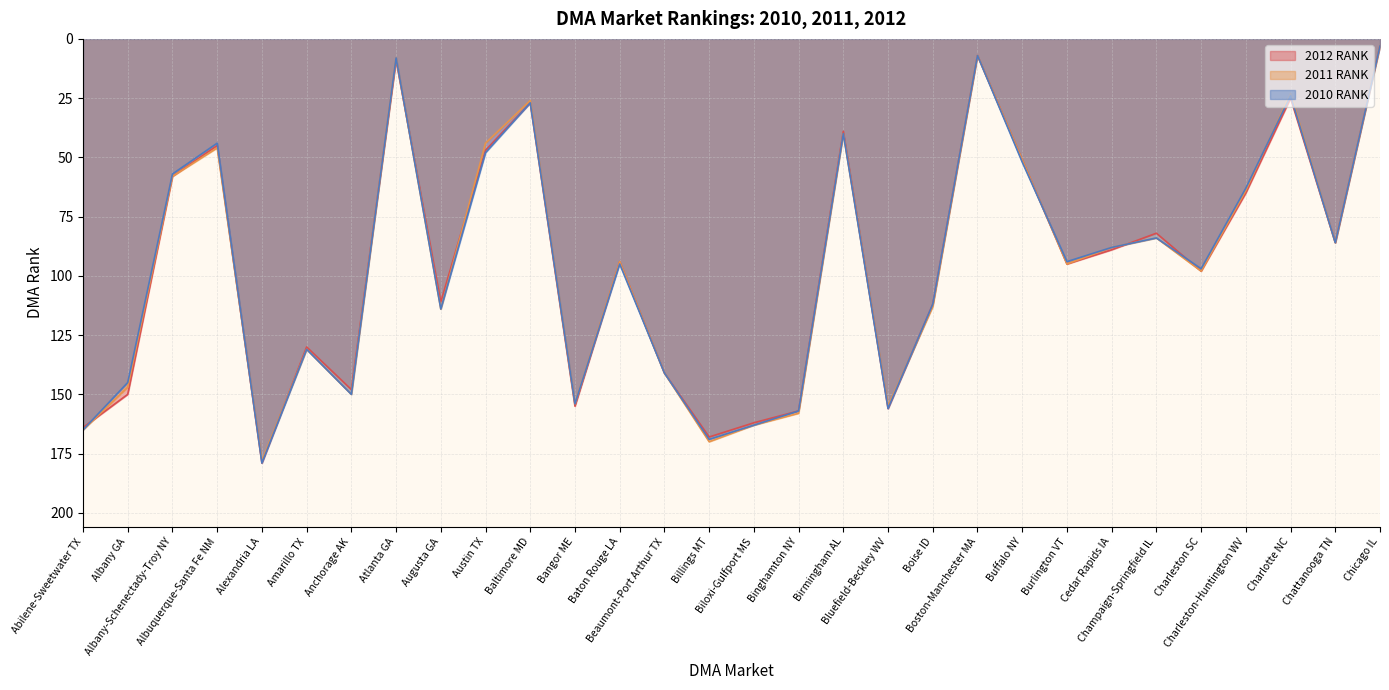

What is the label of the 16th point from the right?

Billings MT